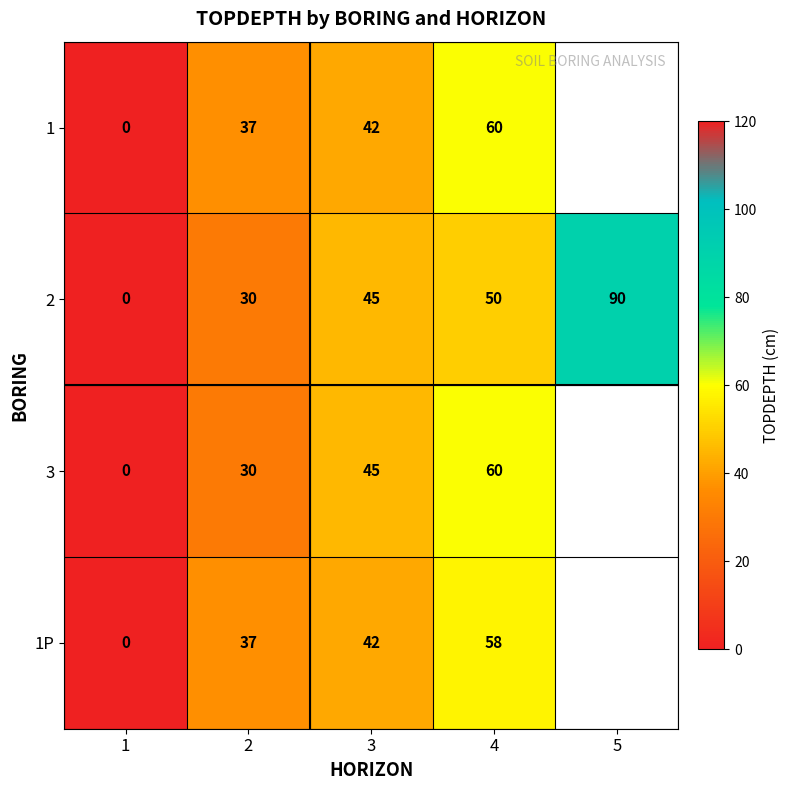

Where is 2 nearest to the value 45?

3